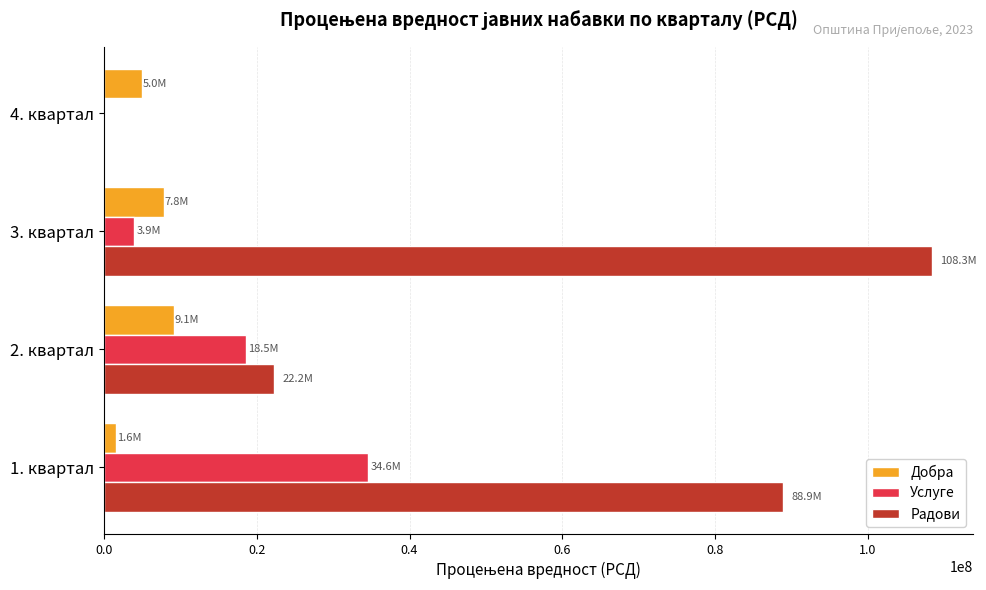

Between 2. квартал and 4. квартал, which series saw the biggest shift?

Радови